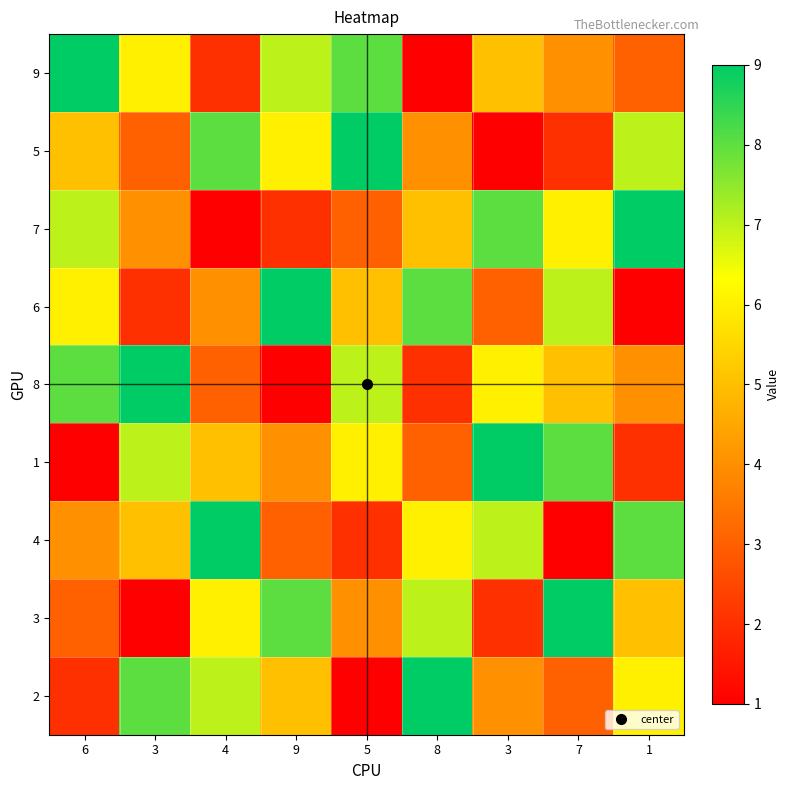

What is the greatest value displayed?

9